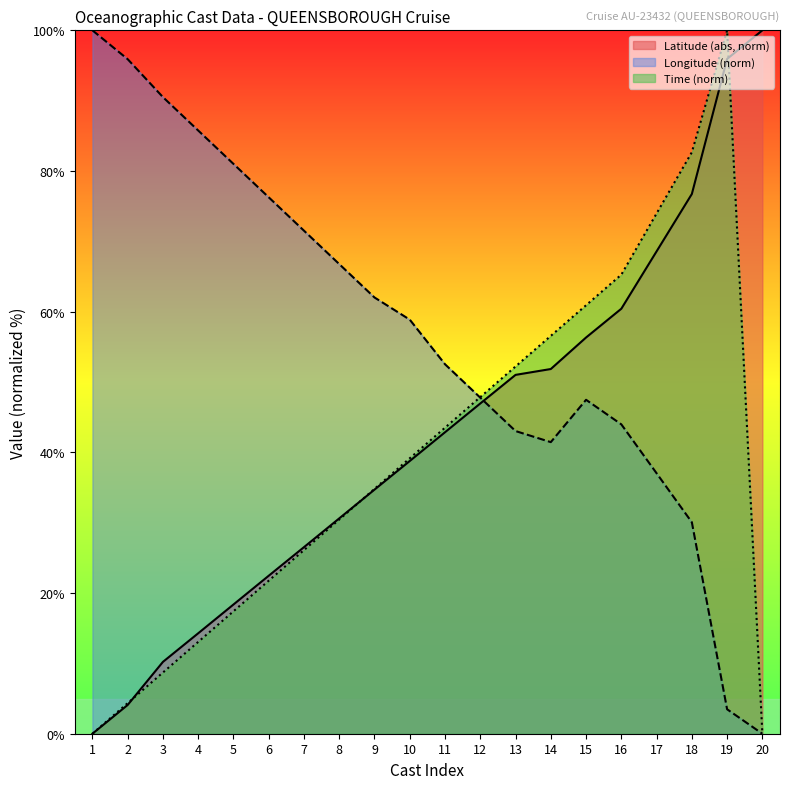

What is the difference between the Longitude values at 10 and 19?

55.4